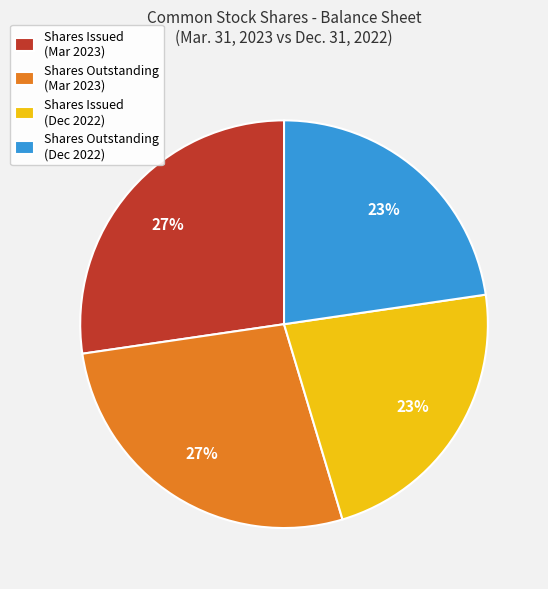

Does Shares Outstanding (Mar 2023) represent more than half of the total?

No